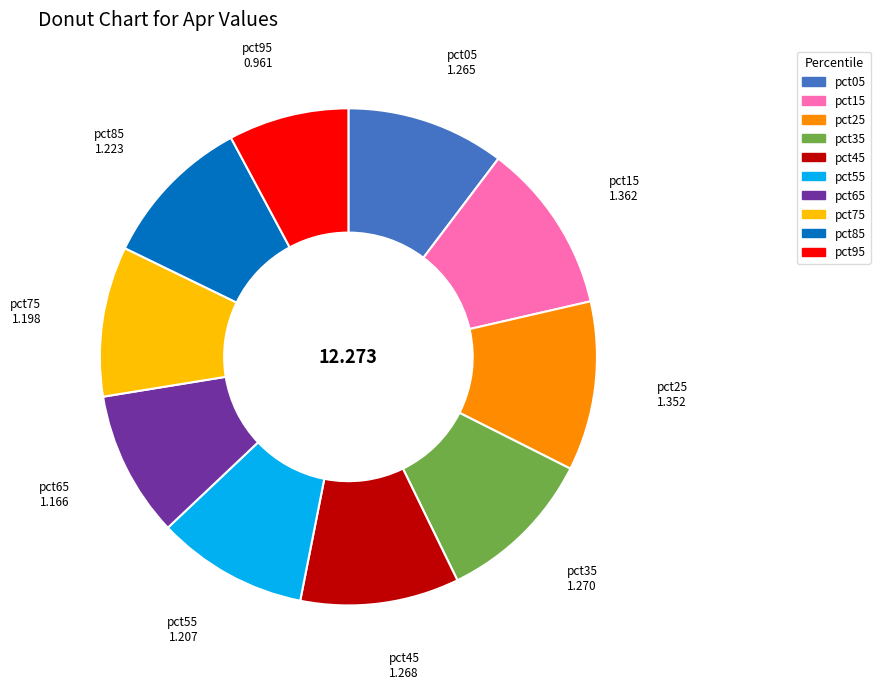

Do pct45 and pct65 together represent more than half of the pie?

No